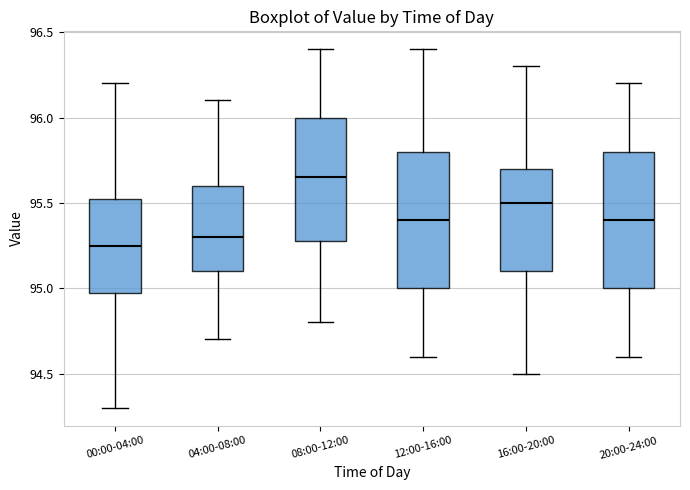

Reading left to right, transcribe this box plot: for each box, give where its median line is, the range the box spans, and where its two whiskers end, as read against the y-axis. The values are not printed on the chart, so give them approximately, as read against the axis.

00:00-04:00: median 95.25, box 95.00 to 95.55, whiskers 94.30 to 96.20
04:00-08:00: median 95.30, box 95.10 to 95.60, whiskers 94.70 to 96.10
08:00-12:00: median 95.65, box 95.30 to 96.00, whiskers 94.80 to 96.40
12:00-16:00: median 95.40, box 95.00 to 95.80, whiskers 94.60 to 96.40
16:00-20:00: median 95.50, box 95.10 to 95.70, whiskers 94.50 to 96.30
20:00-24:00: median 95.40, box 95.00 to 95.80, whiskers 94.60 to 96.20